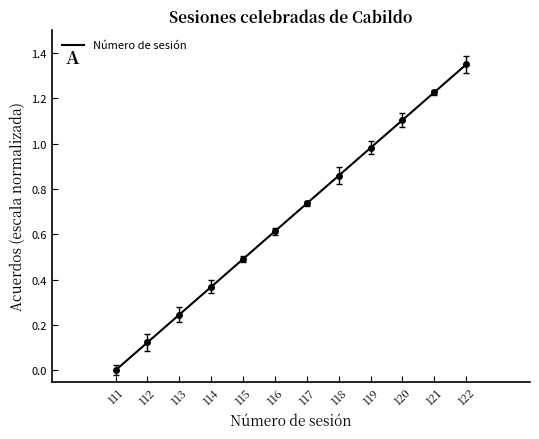

Where is the data nearest to the value 0?

111